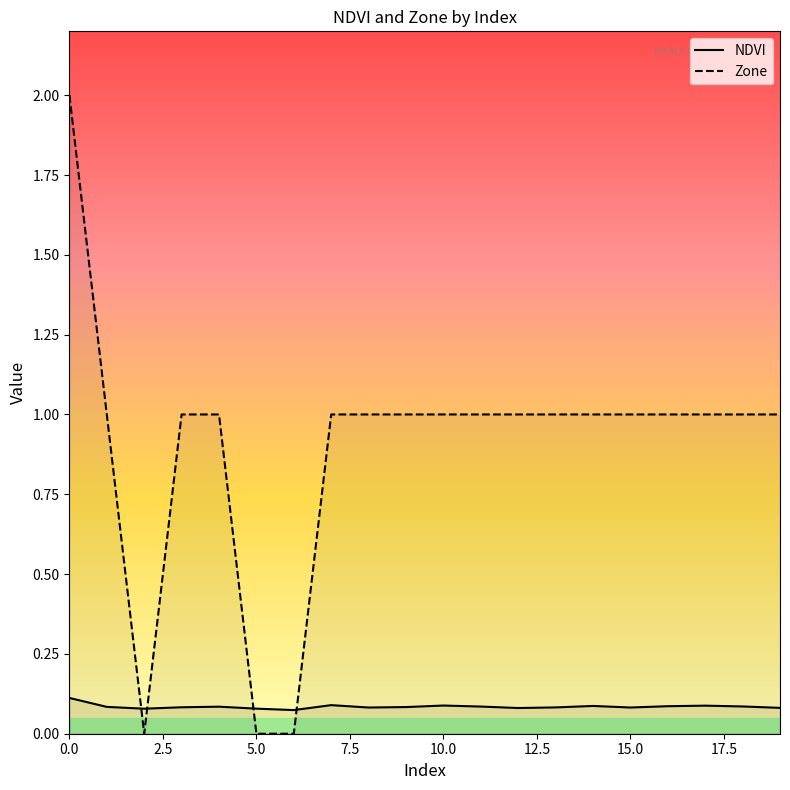

At which label does Zone reach its minimum?

2